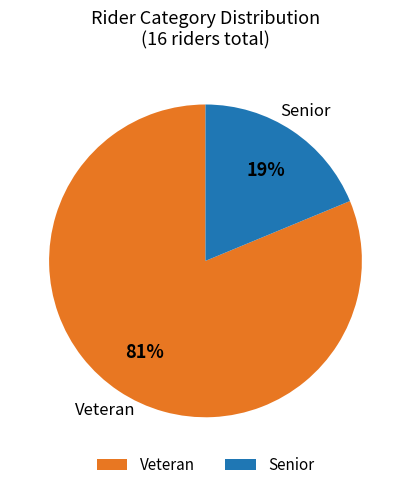

Which category has the smallest portion of the pie?

Senior